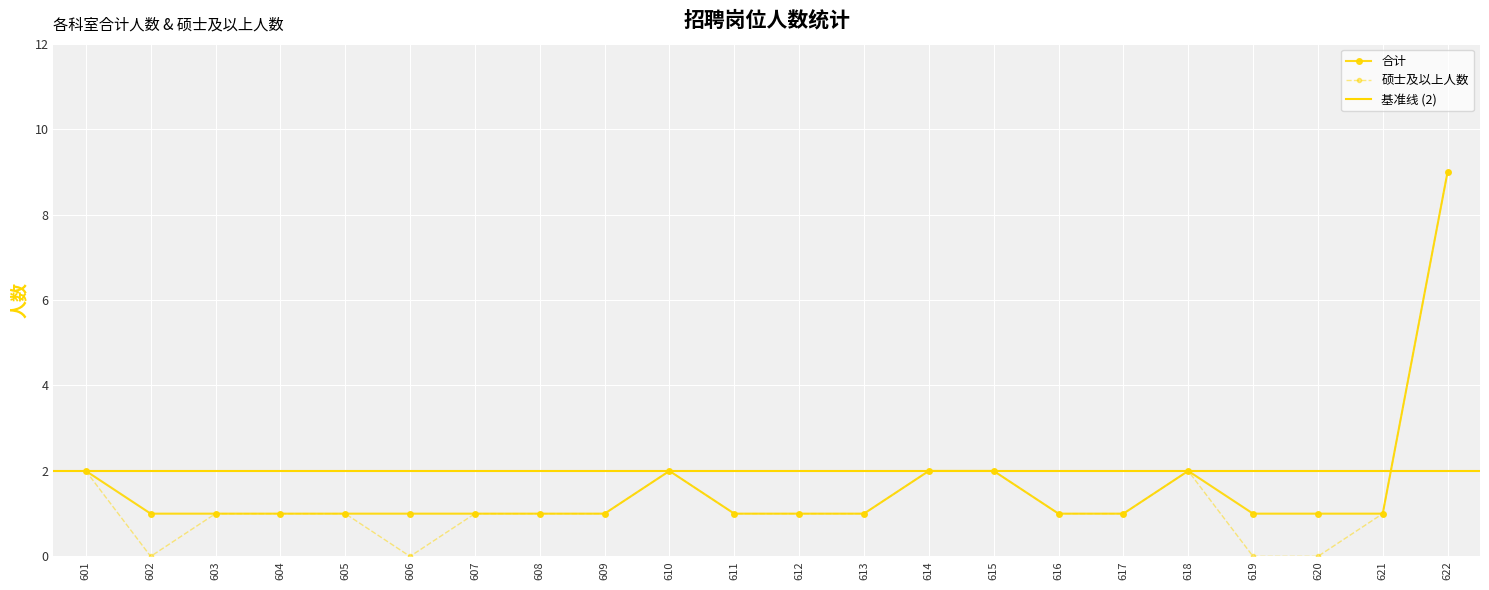

What is the sum of all 合计 values?

35